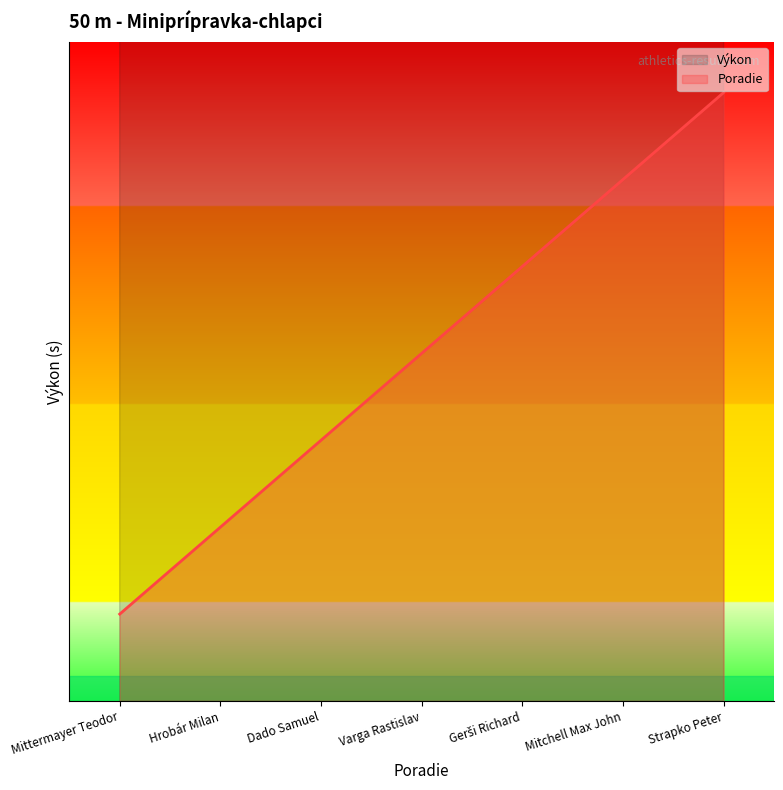

What is the difference between the maximum and minimum values in the Poradie series?

10.3